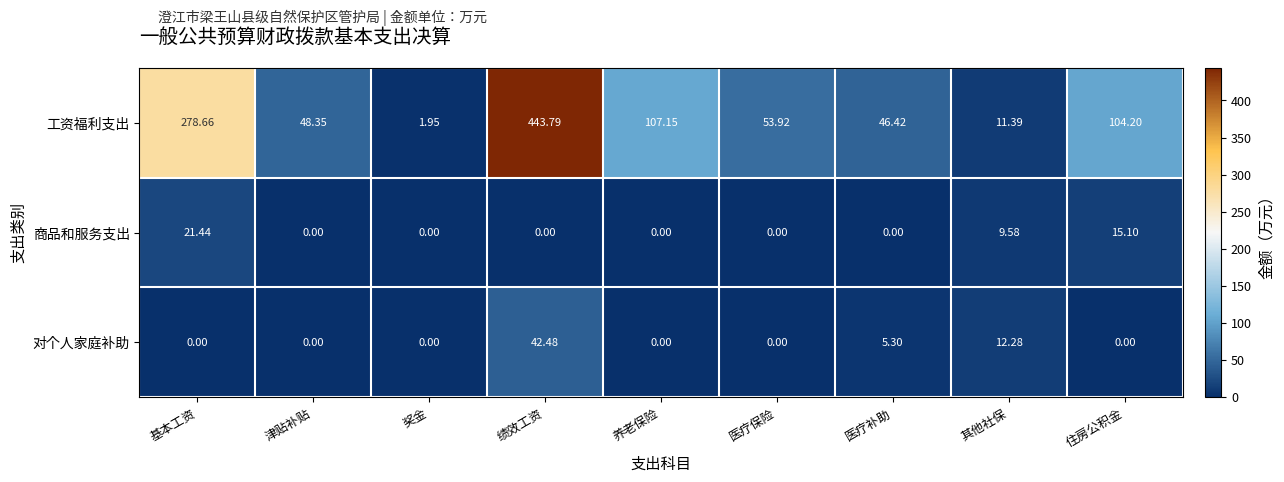

At which label is 工资福利支出 closest to 222?

基本工资